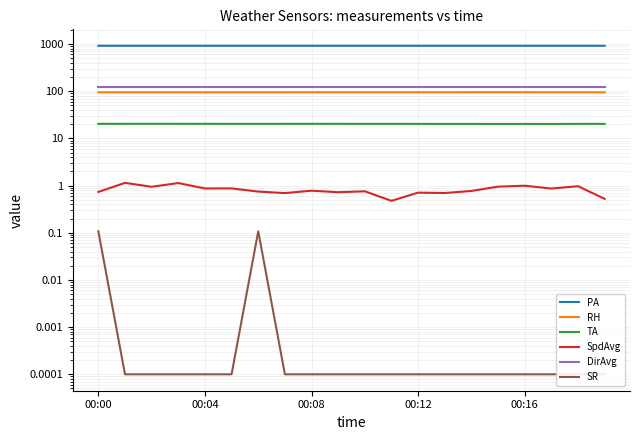

What is the label of the 1st point from the left?

00:00